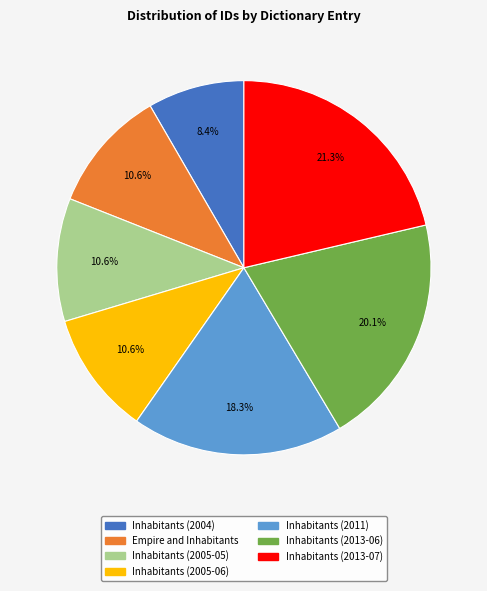

True or false: Inhabitants (2005-05) accounts for 1% of the total.

False